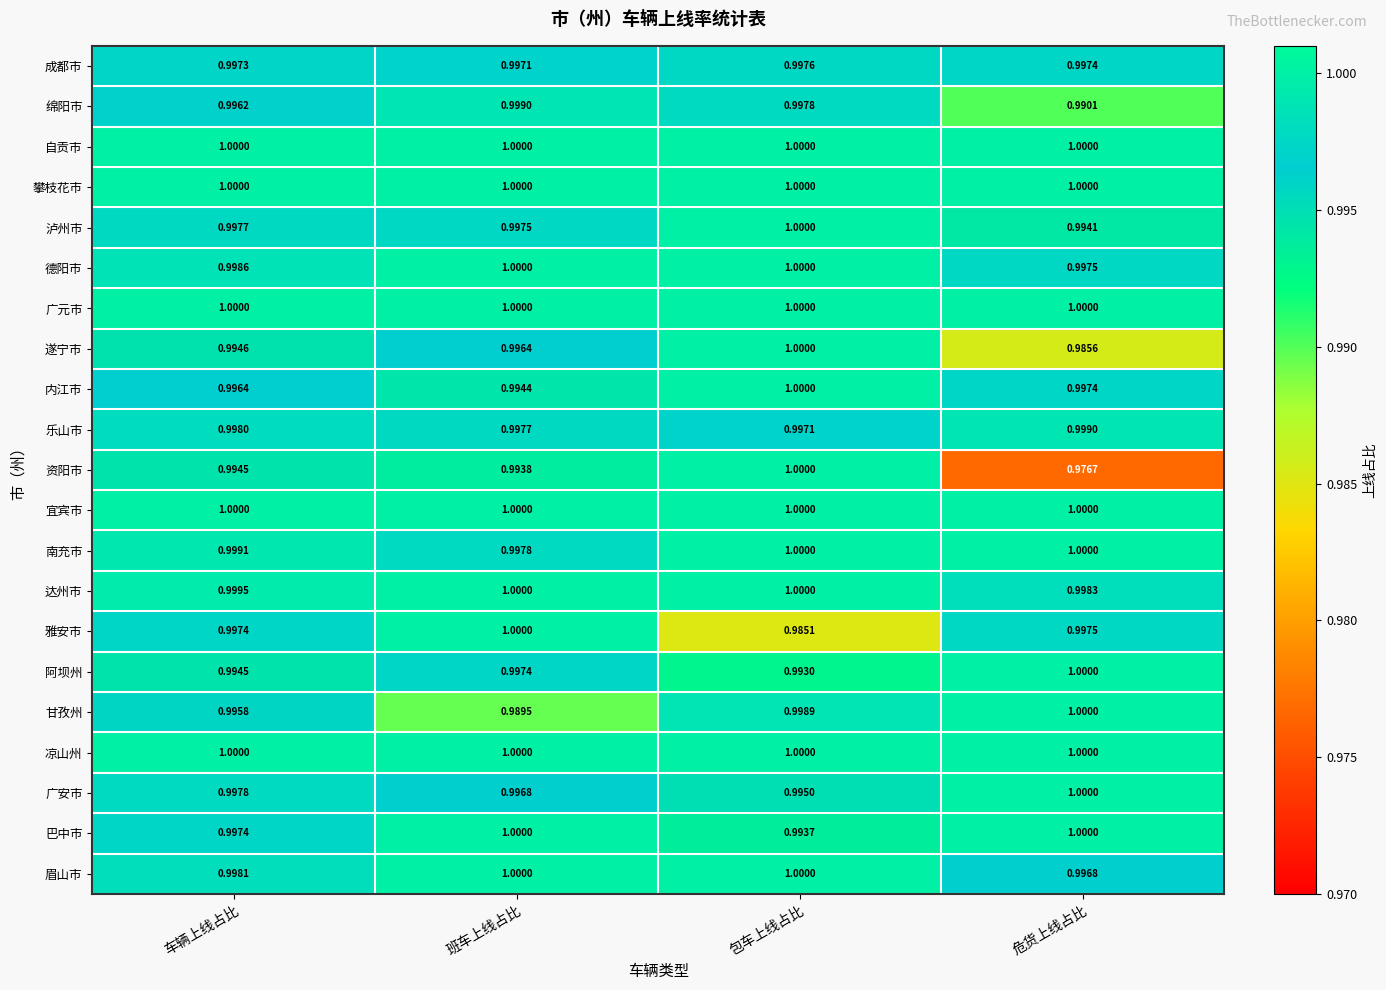

At which label is 乐山市 closest to 0?

包车上线占比